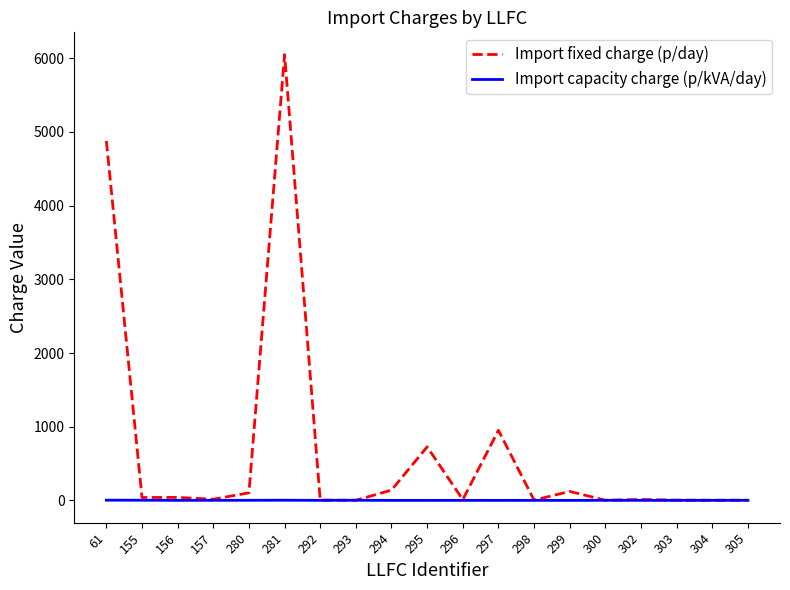

How many values in the Import capacity charge (p/kVA/day) series are below 1?

2